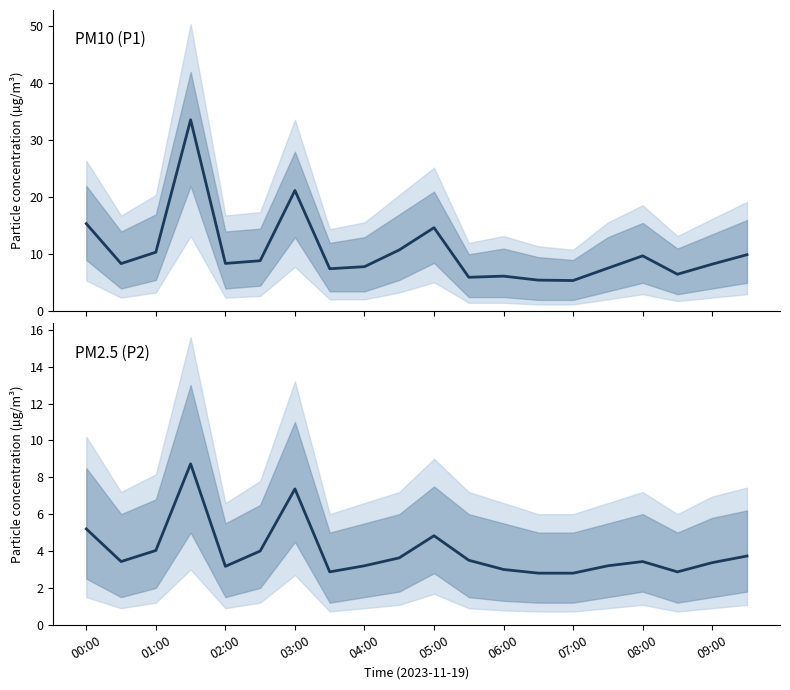

Between 09:00 and 17, which series saw the biggest shift?

P1